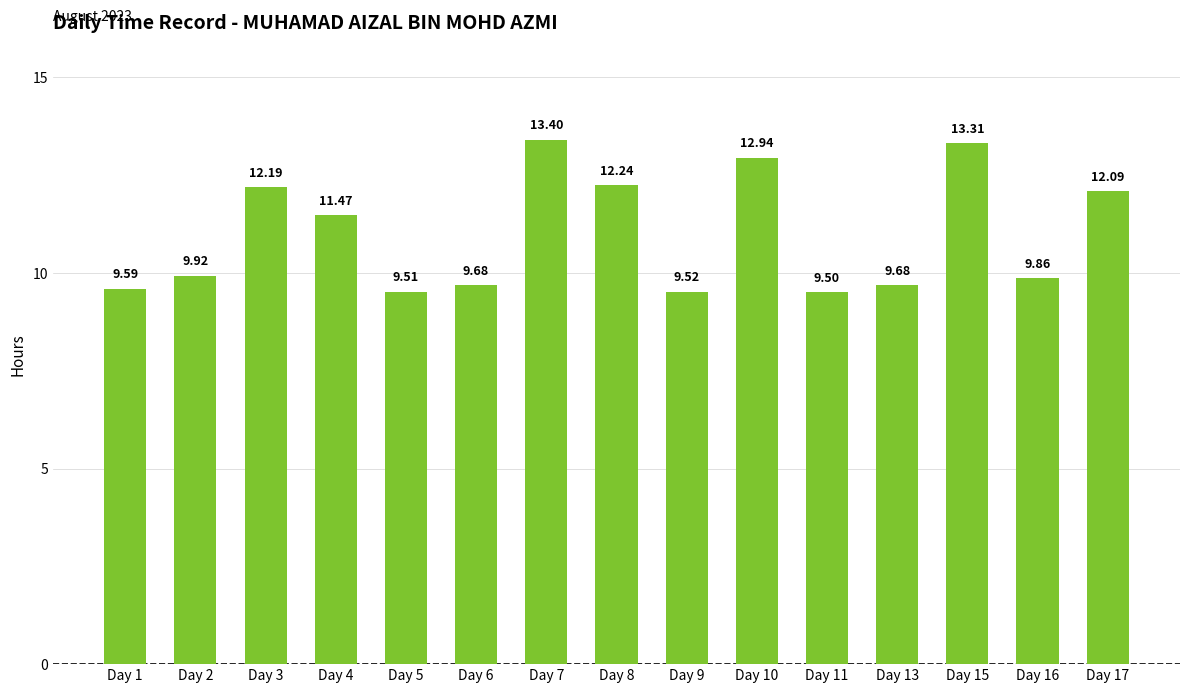

The chart shows a value of 11.5 at Day 4. True or false?

True